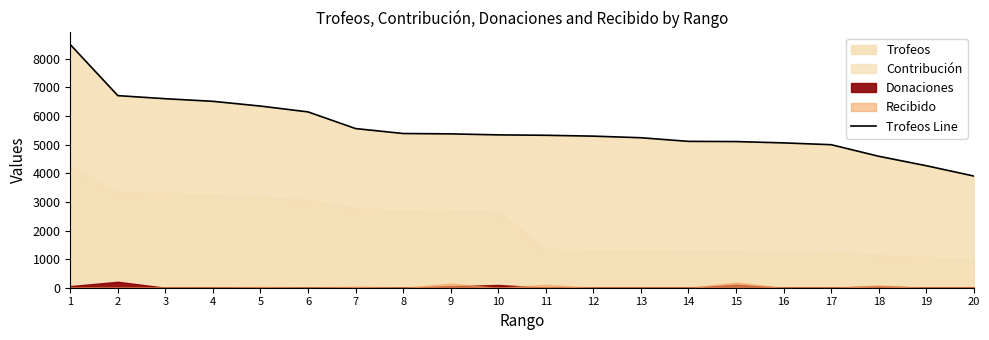

True or false: there are more than 0 points higher than both neighbors.

False